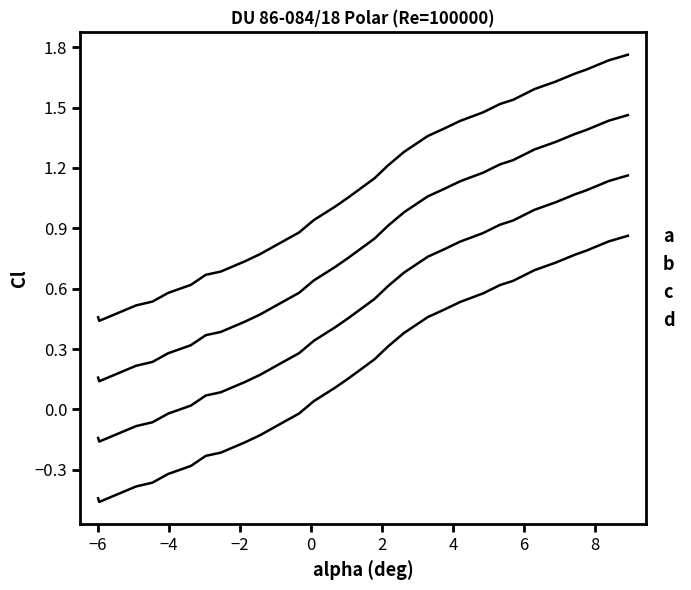

Does the chart display data point markers on the line(s)?

No